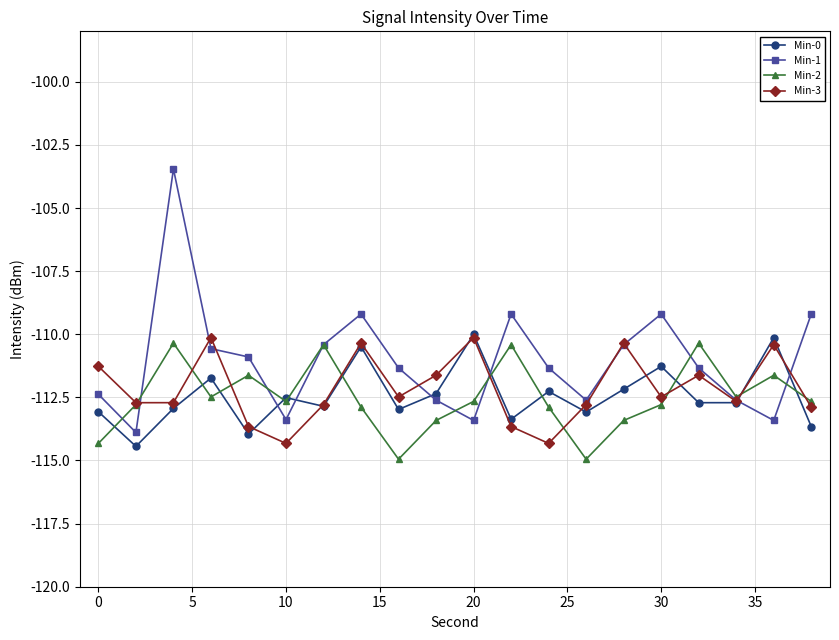

How many values in the Min-3 series are below -112?

12